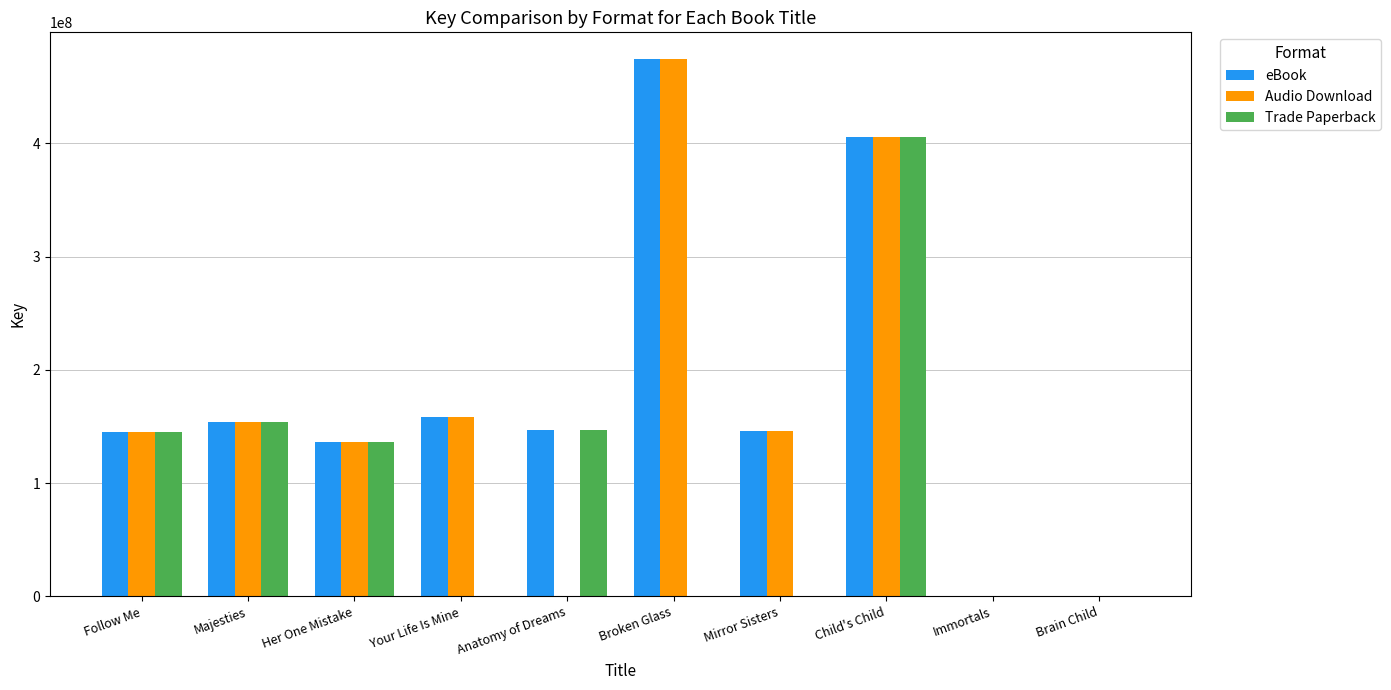

What is the sum of all eBook values?

1766756825